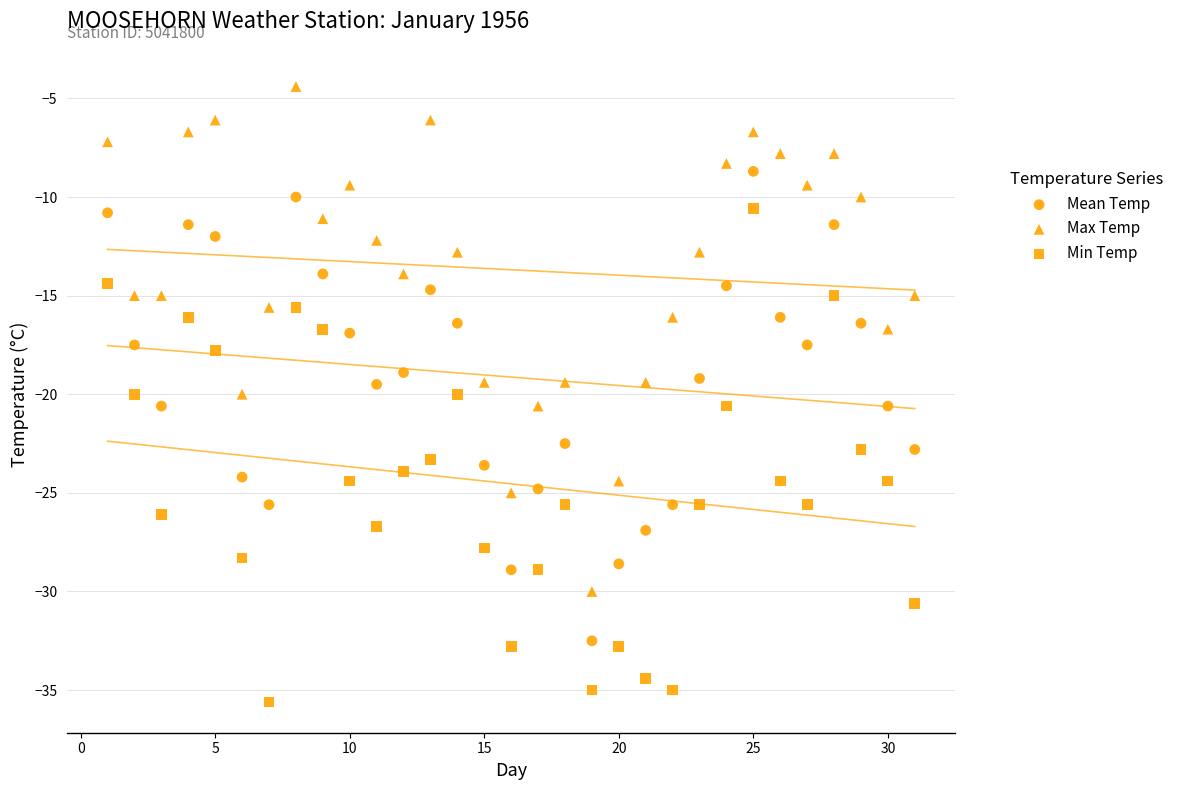

How many data points are displayed?

93